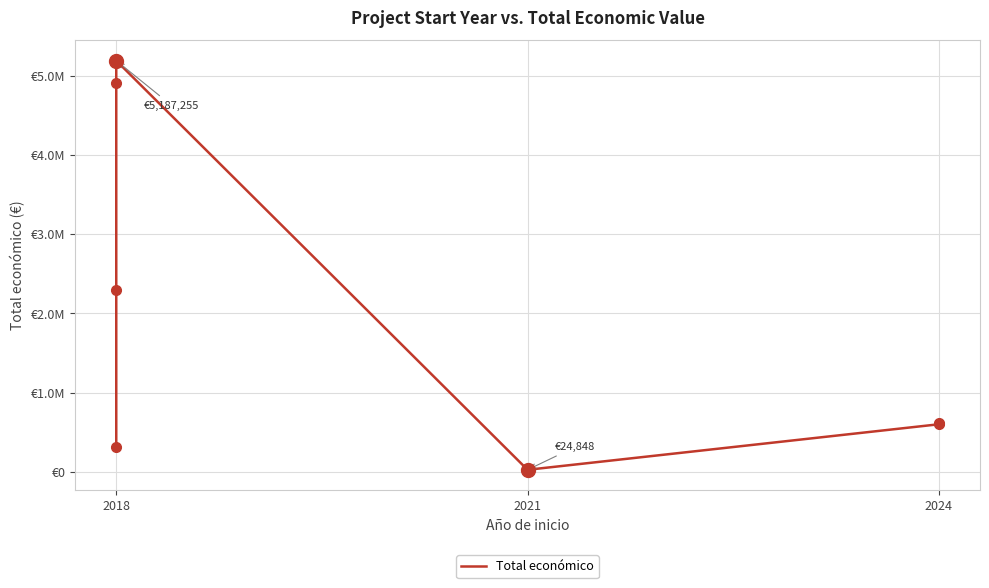

Is it true that the value at 2018 is 3784357?

False